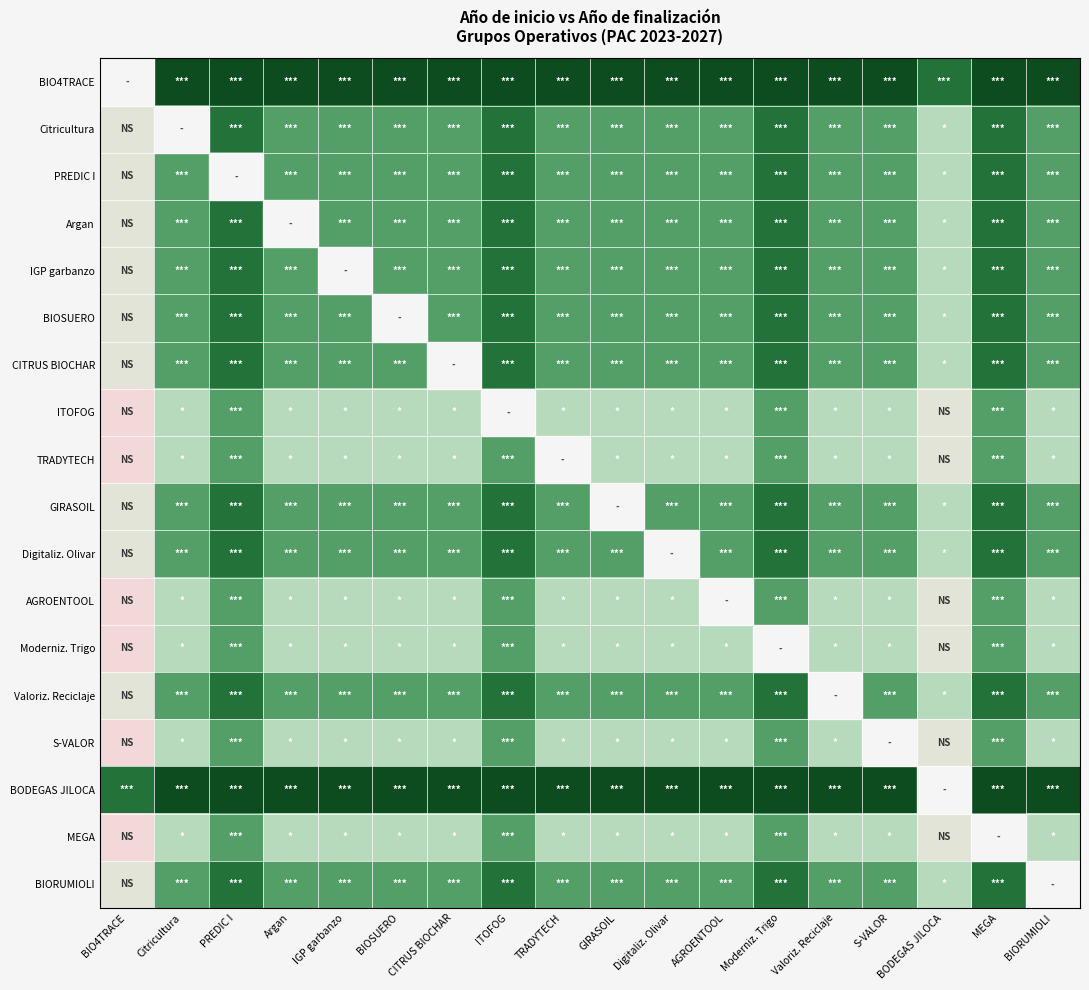

At which category does the chart reach its peak across all series?

PREDIC I